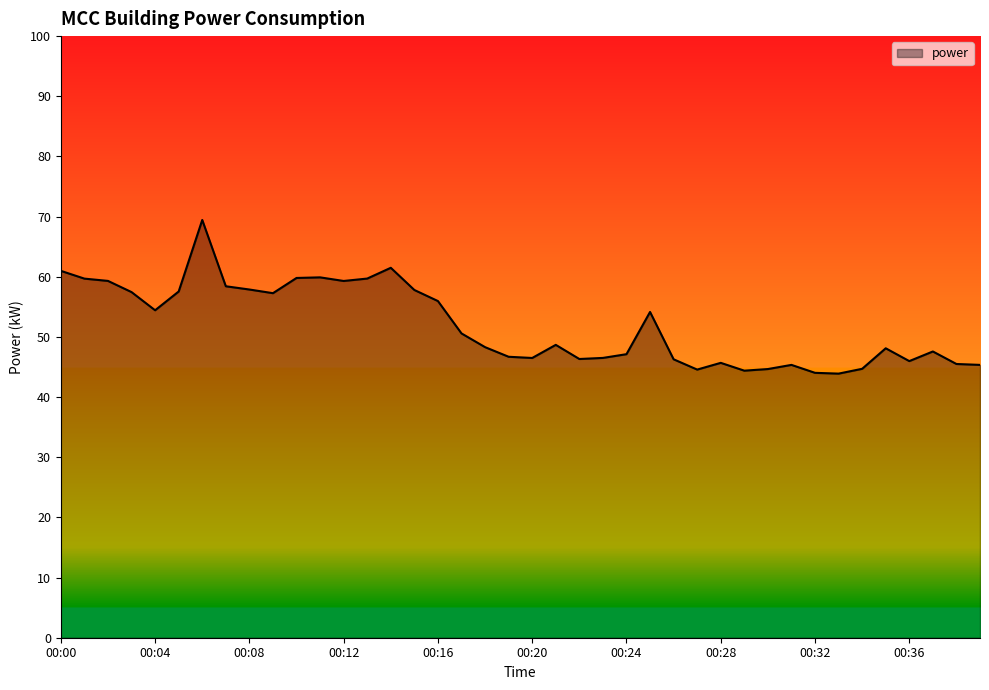

What is the maximum value shown in the chart?

69.4